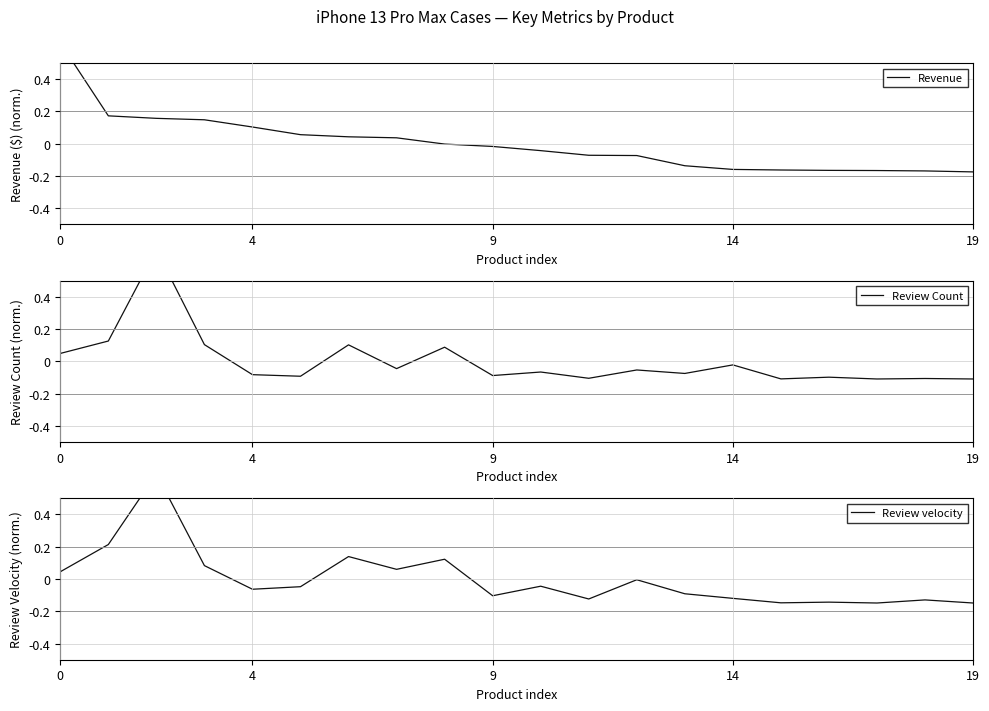

Count the number of data series in this chart.

3